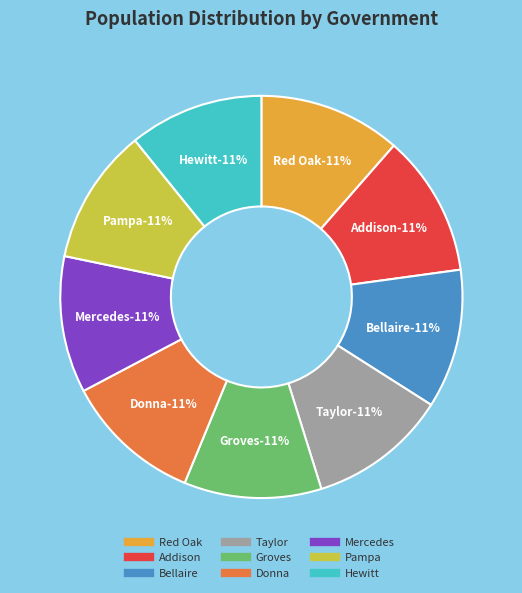

Rank the categories by value from highest to lowest.

Red Oak, Addison, Bellaire, Taylor, Groves, Donna, Mercedes, Pampa, Hewitt